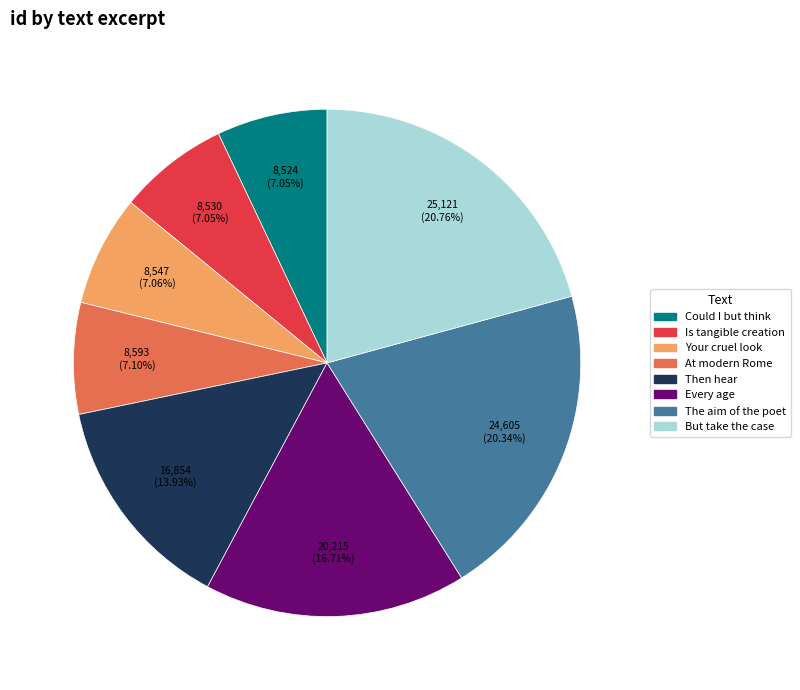

To the nearest percent, what portion does The aim of the poet represent?

20%